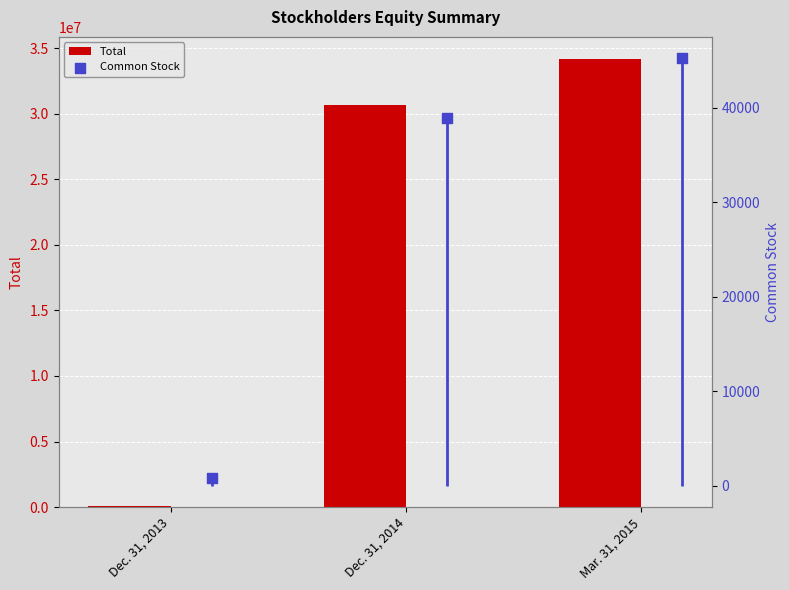

At how many categories does at least one series exceed 22565310?

2